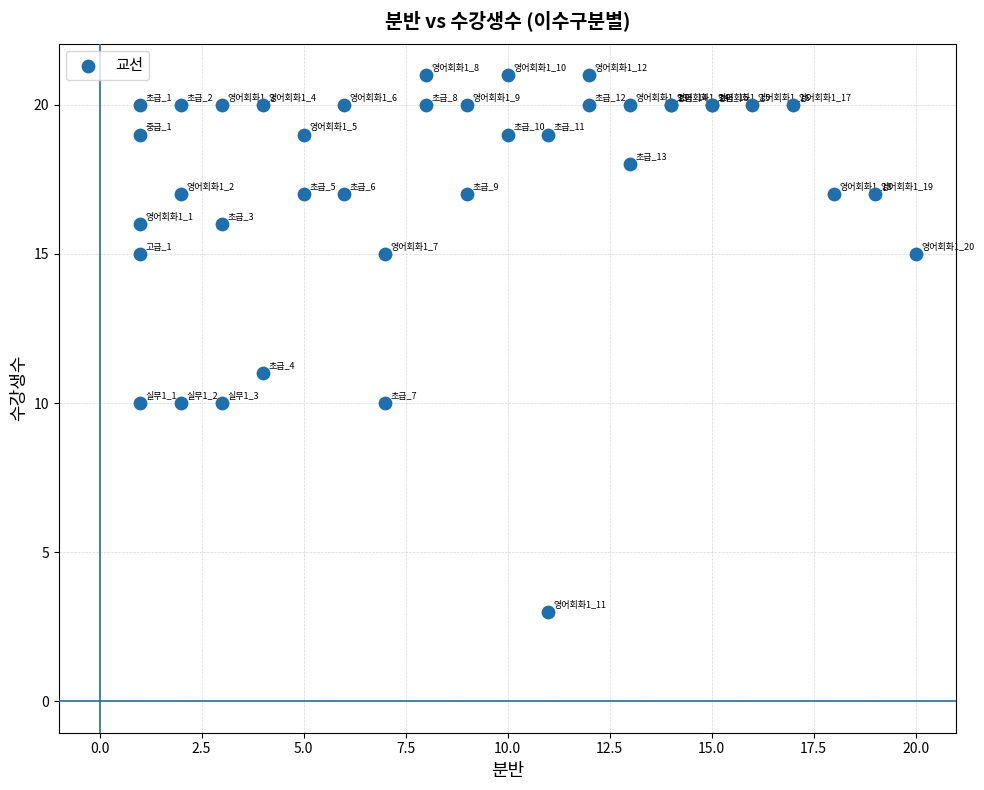

What Y value in the scatter plot is closest to 12?

11